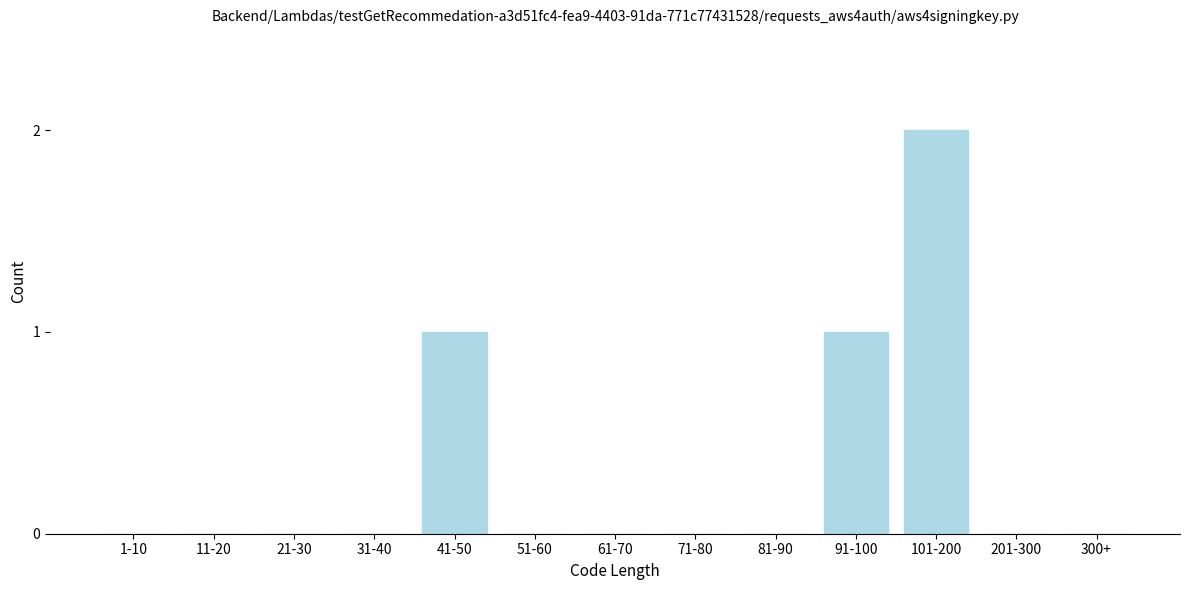

Reading right to left, list all the values displayed in this chart.

300+=0	201-300=0	101-200=2	91-100=1	81-90=0	71-80=0	61-70=0	51-60=0	41-50=1	31-40=0	21-30=0	11-20=0	1-10=0